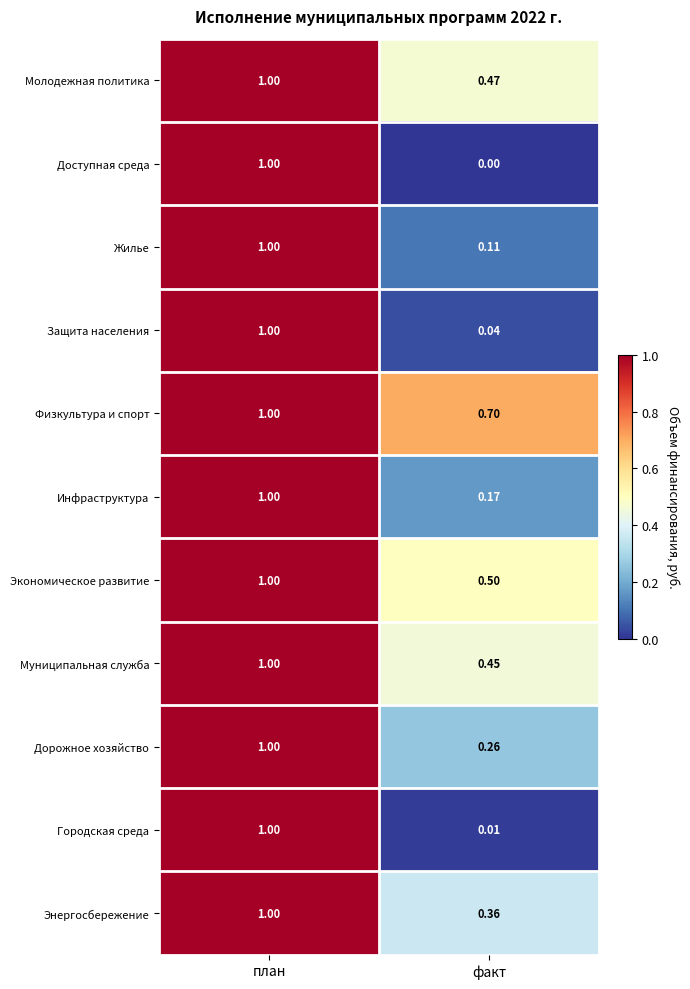

At which label is Энергосбережение closest to 0?

факт